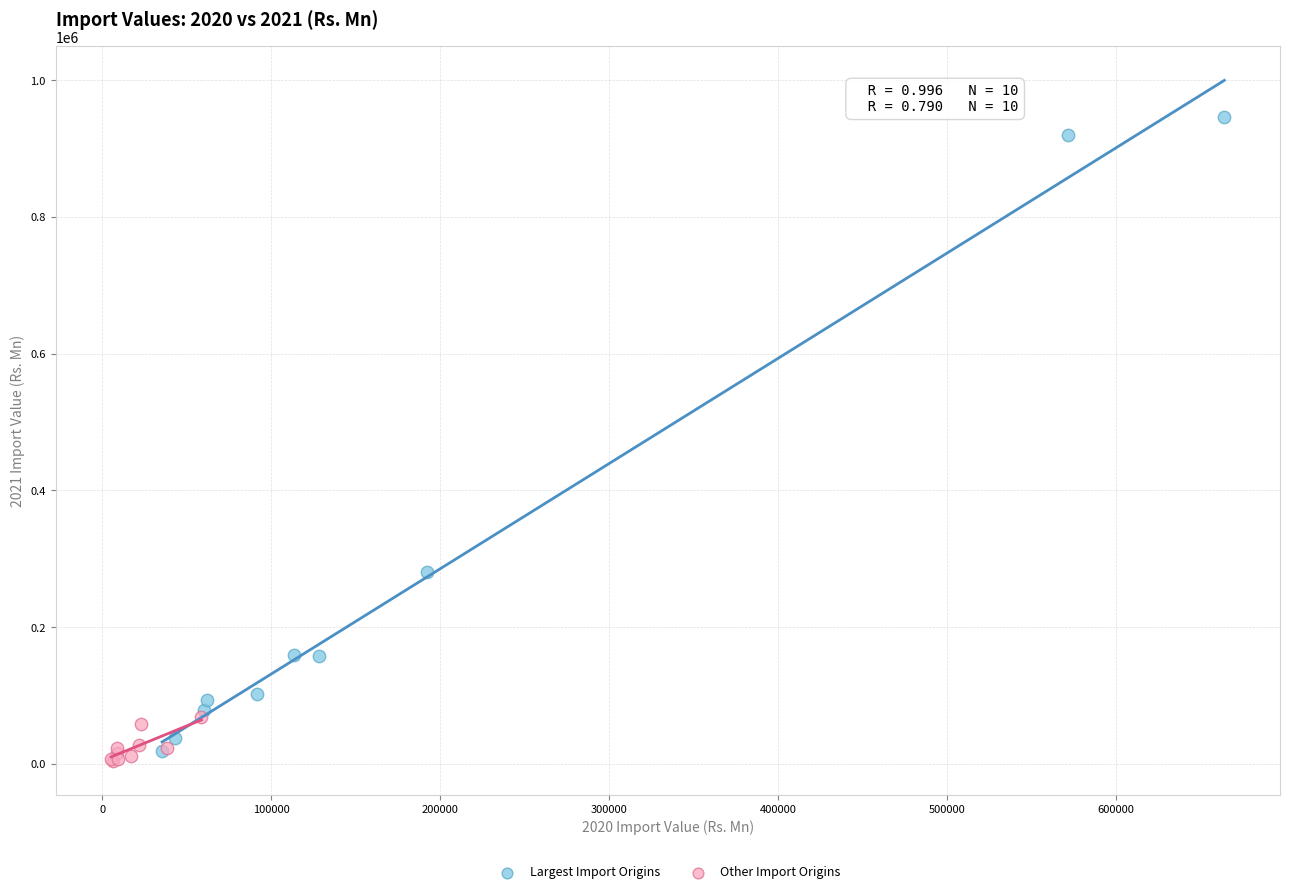

Which series reaches the maximum Y coordinate?

Largest Import Origins